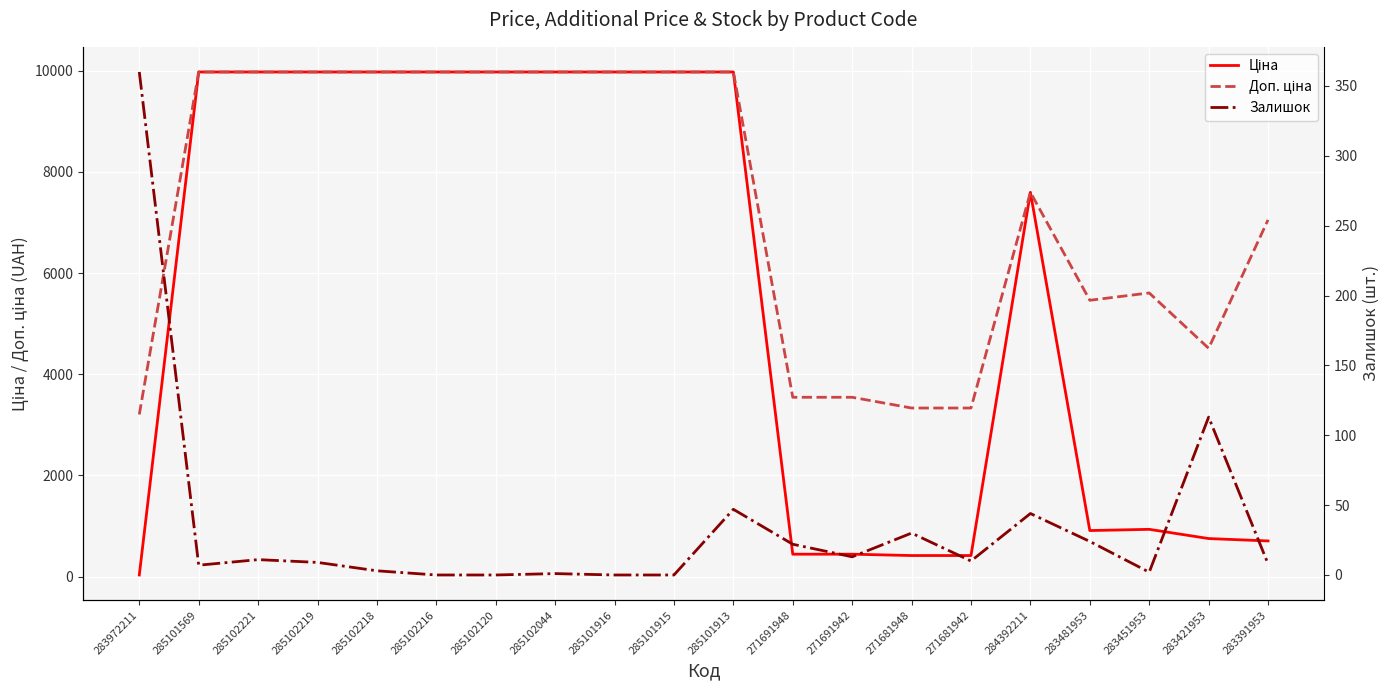

Reading left to right, what are all the values shown in this chart?

Ціна: 32.0	9975.0	9975.0	9975.0	9975.0	9975.0	9975.0	9975.0	9975.0	9975.0	9975.0	443.1	443.1	416.6	416.6	7596.5	910.4	934.5	752.2	705.1
Доп. ціна: 3205.0	9975.0	9975.0	9975.0	9975.0	9975.0	9975.0	9975.0	9975.0	9975.0	9975.0	3545.0	3545.0	3332.5	3332.5	7596.5	5462.3	5607.2	4513.3	7051.3
Залишок: 360.0	7.0	11.0	9.0	3.0	0.0	0.0	1.0	0.0	0.0	47.0	22.0	13.0	30.0	10.0	44.0	24.0	2.0	113.0	8.0